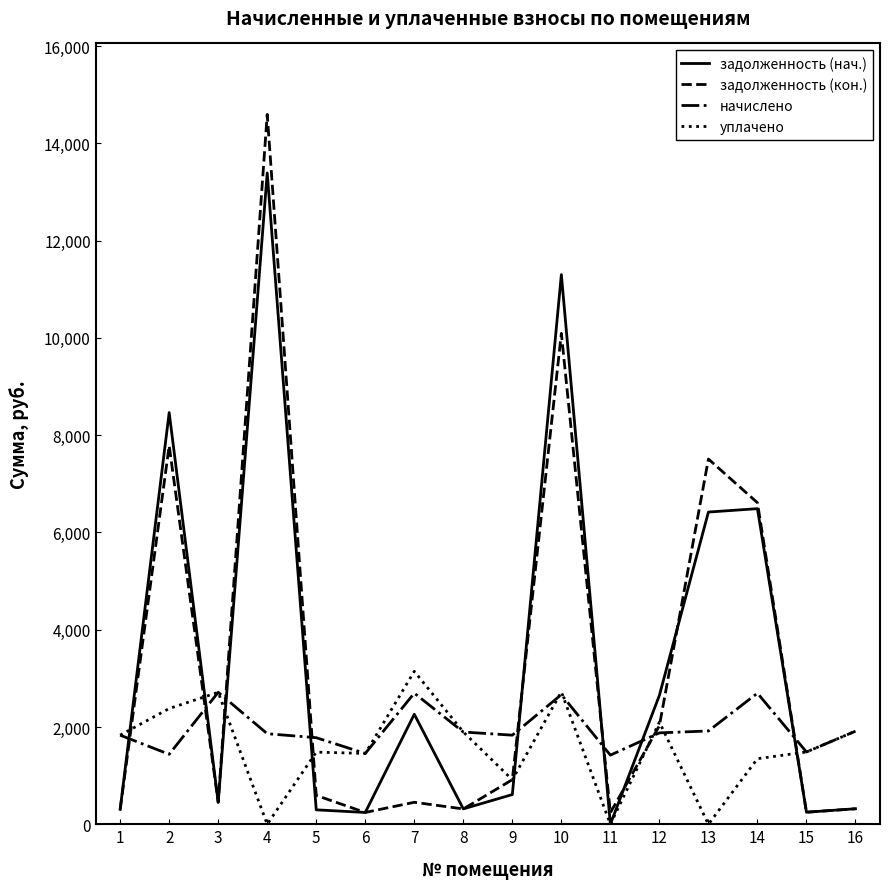

Between 4 and 5, which series saw the biggest shift?

задолженность (кон.)